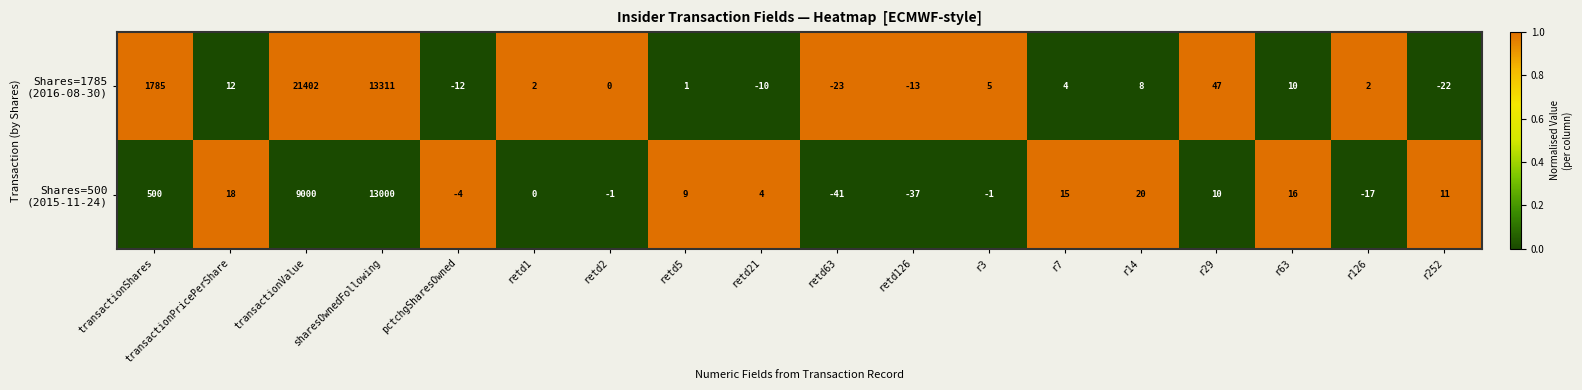

What is the maximum value shown in the chart?

21402